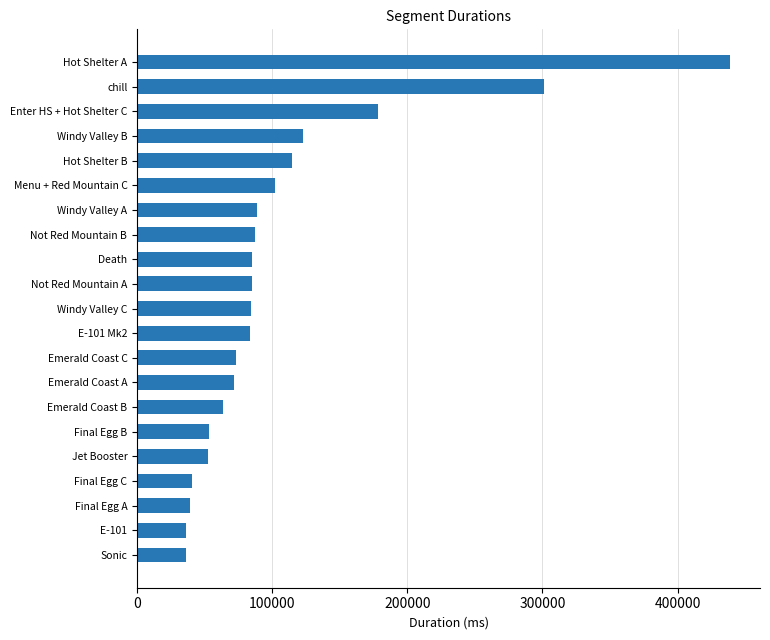

What is the greatest value displayed?

439074